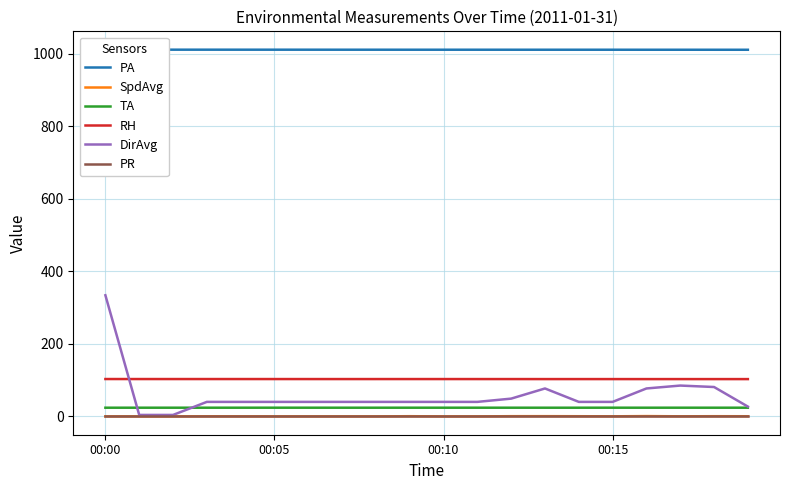

How many interior local peaks does the DirAvg series have?

2